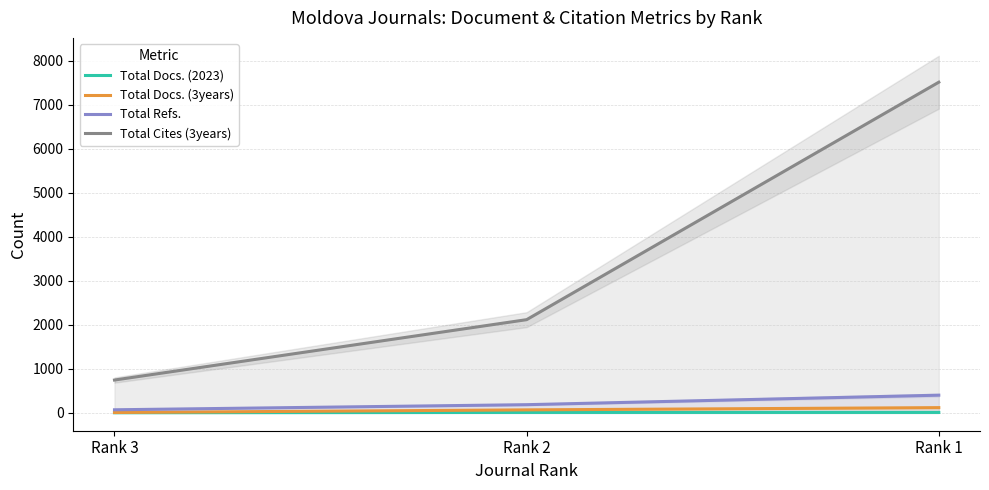

Reading left to right, transcribe all the data shown in this chart.

Total Docs. (2023): Rank 3=3	Rank 2=10	Rank 1=10
Total Docs. (3years): Rank 3=8	Rank 2=68	Rank 1=119
Total Refs.: Rank 3=70	Rank 2=186	Rank 1=402
Total Cites (3years): Rank 3=746	Rank 2=2118	Rank 1=7514